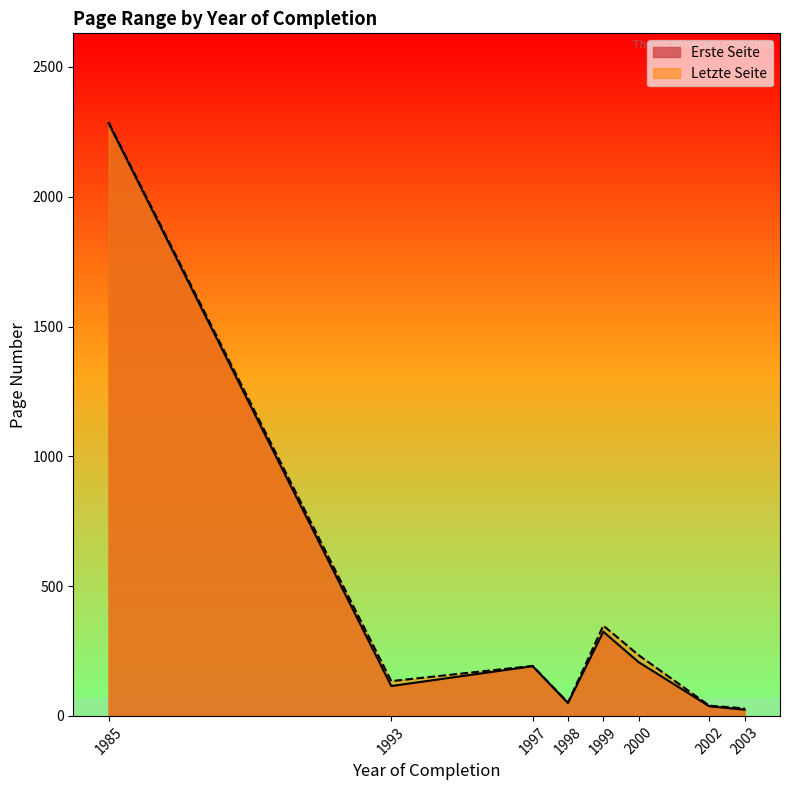

What is the greatest value displayed?

2286.5